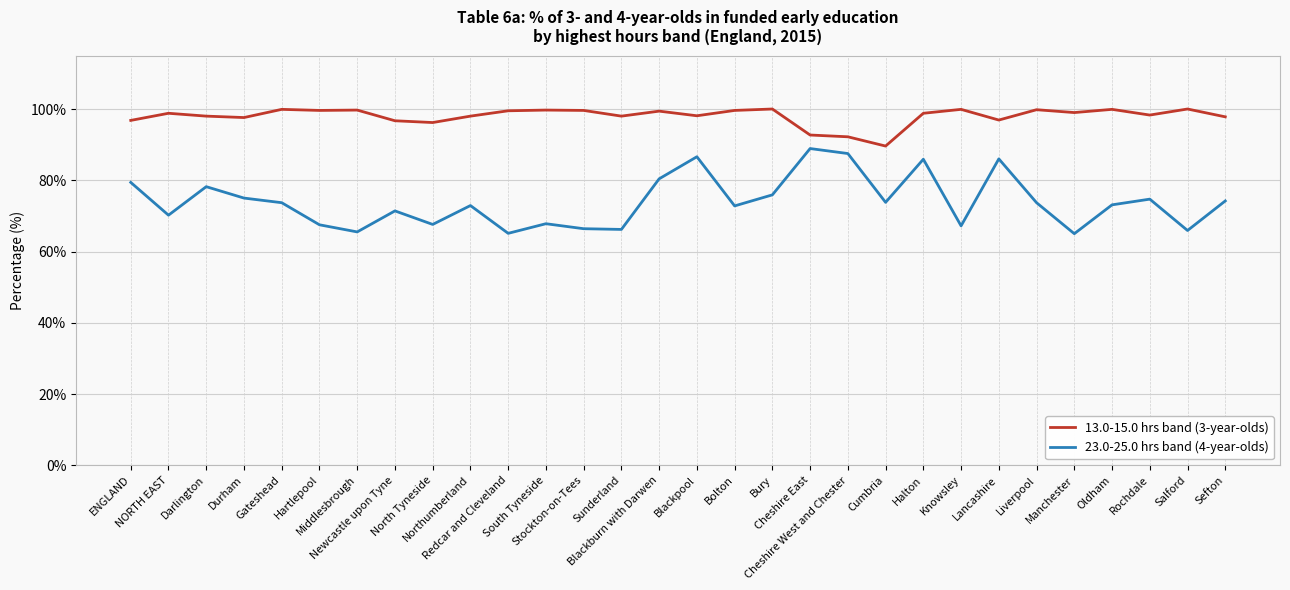

What is the minimum value shown in the chart?

65.0